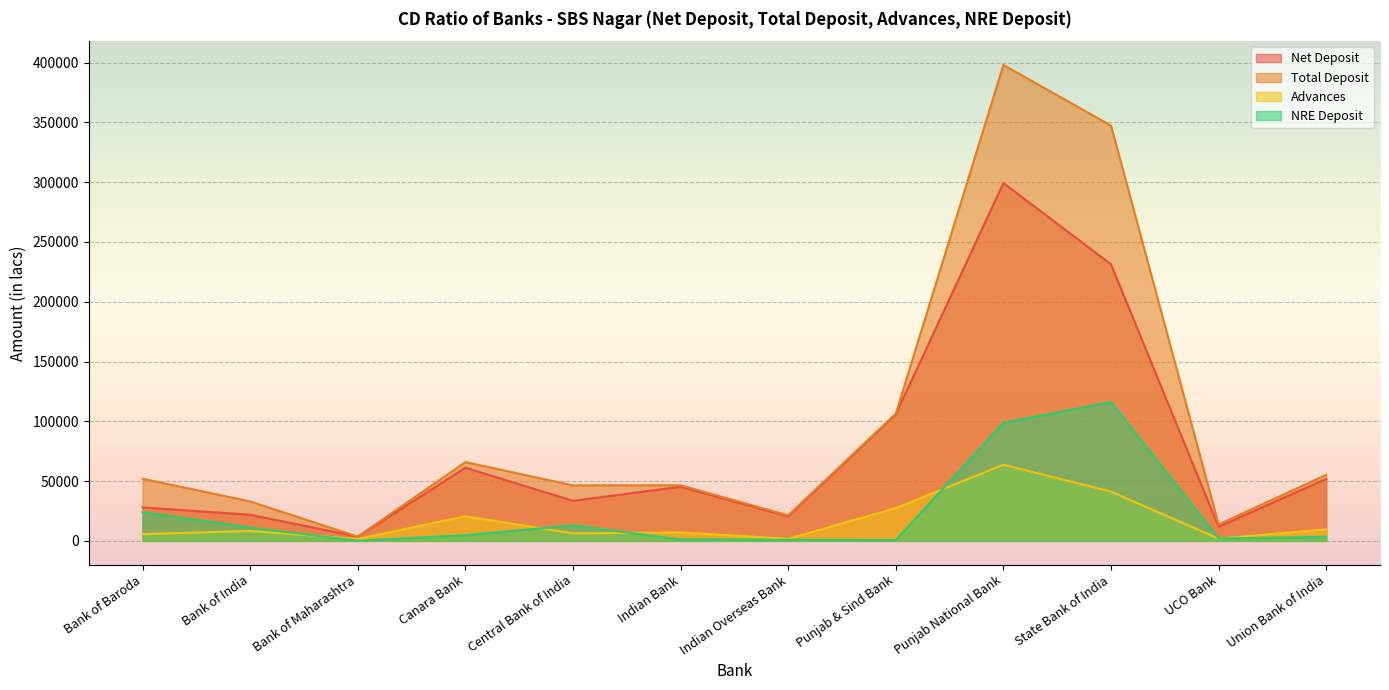

True or false: NRE Deposit and Total Deposit intersect in this chart.

False